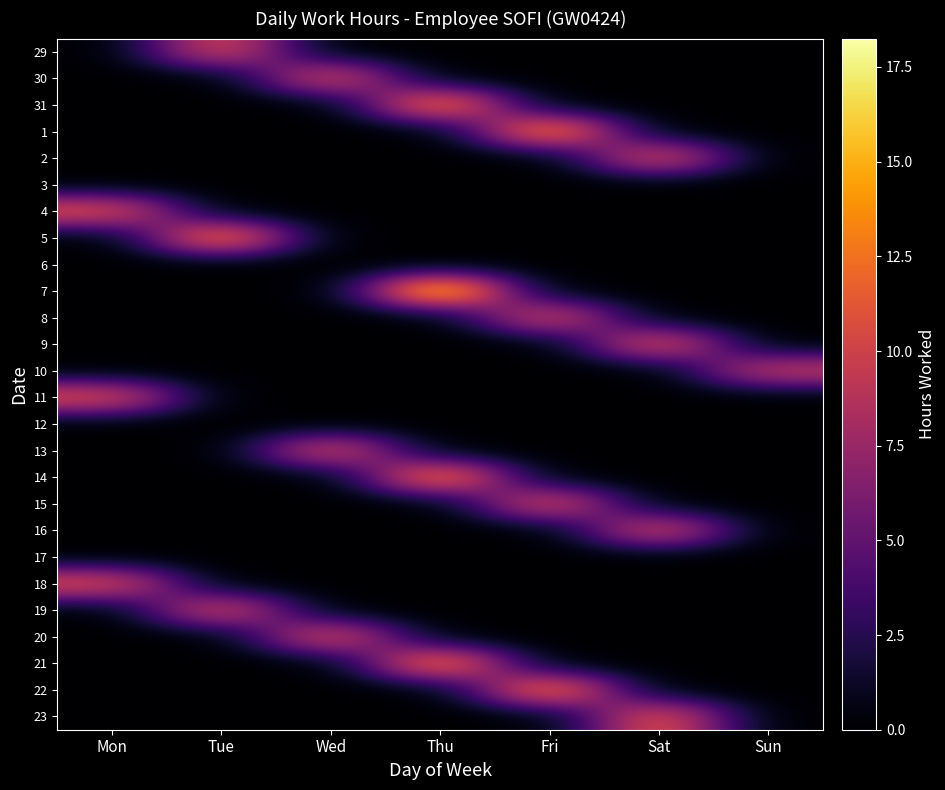

What is the total value across all series at Wed?

34.0